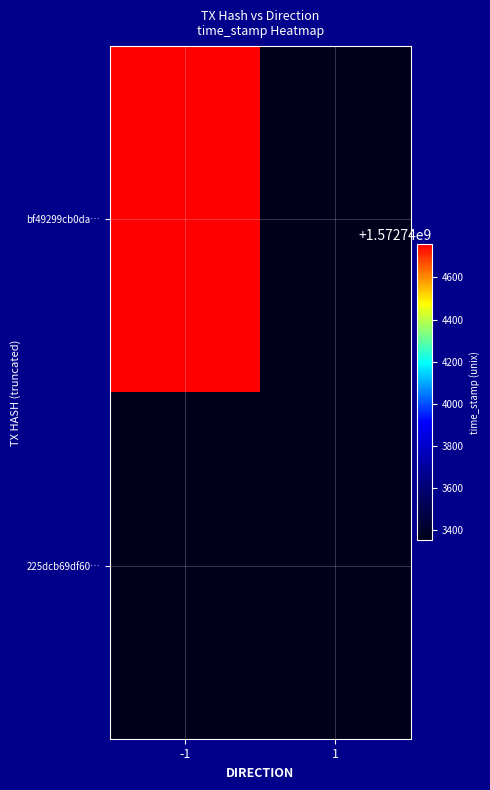

Which has a higher value, -1 or 1?

-1